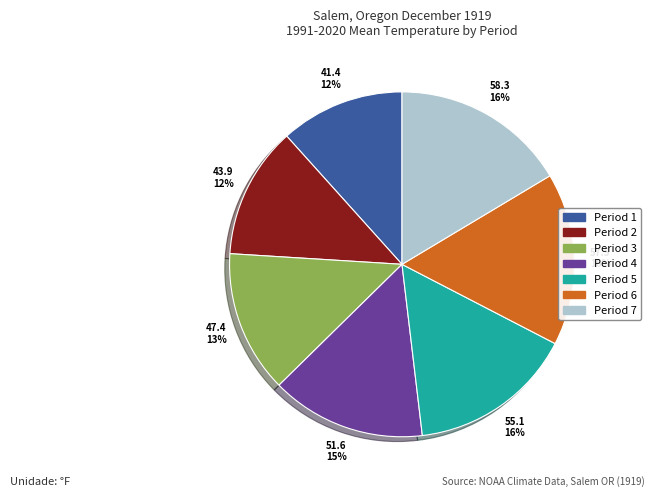

Is it true that Period 6 is 16% of the pie?

True